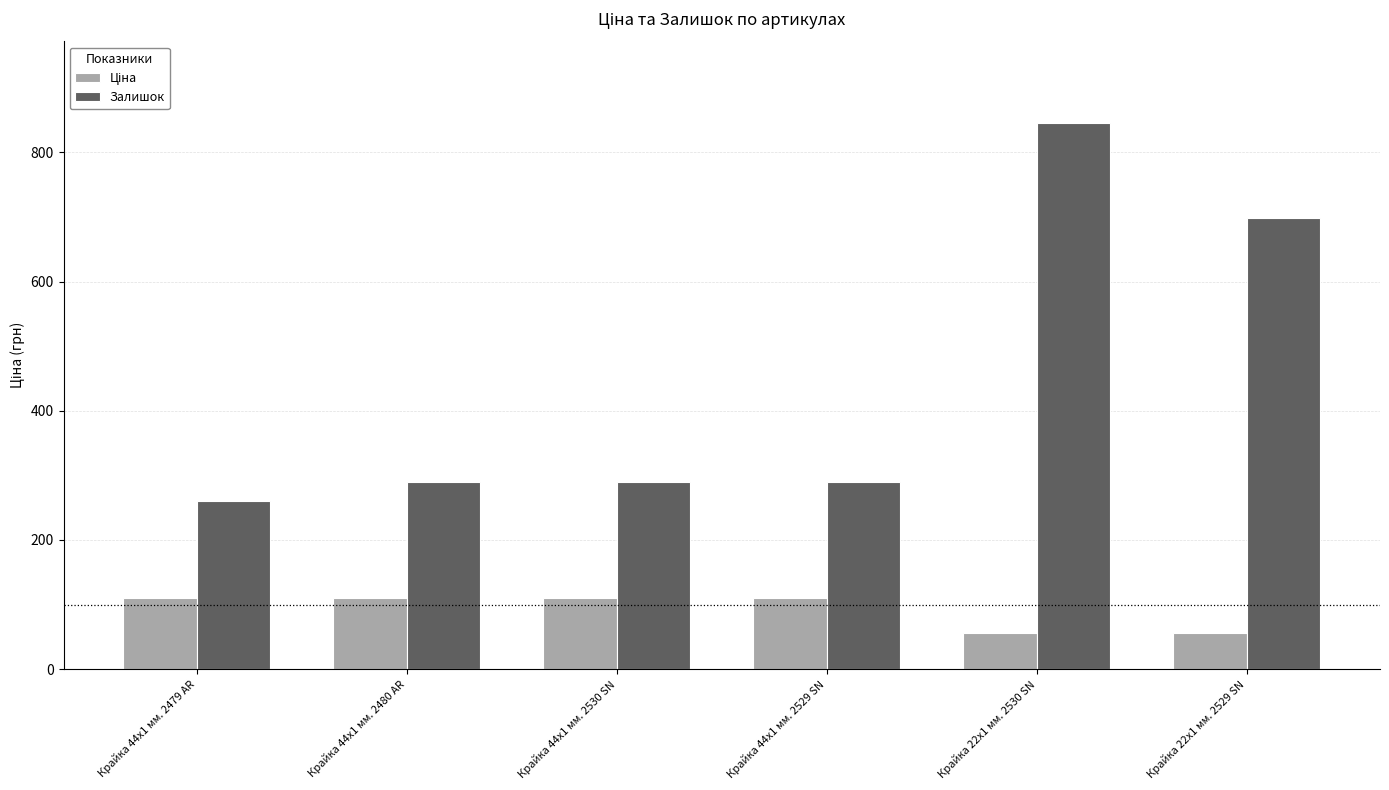

What is the lowest value of the Залишок series?

260.0